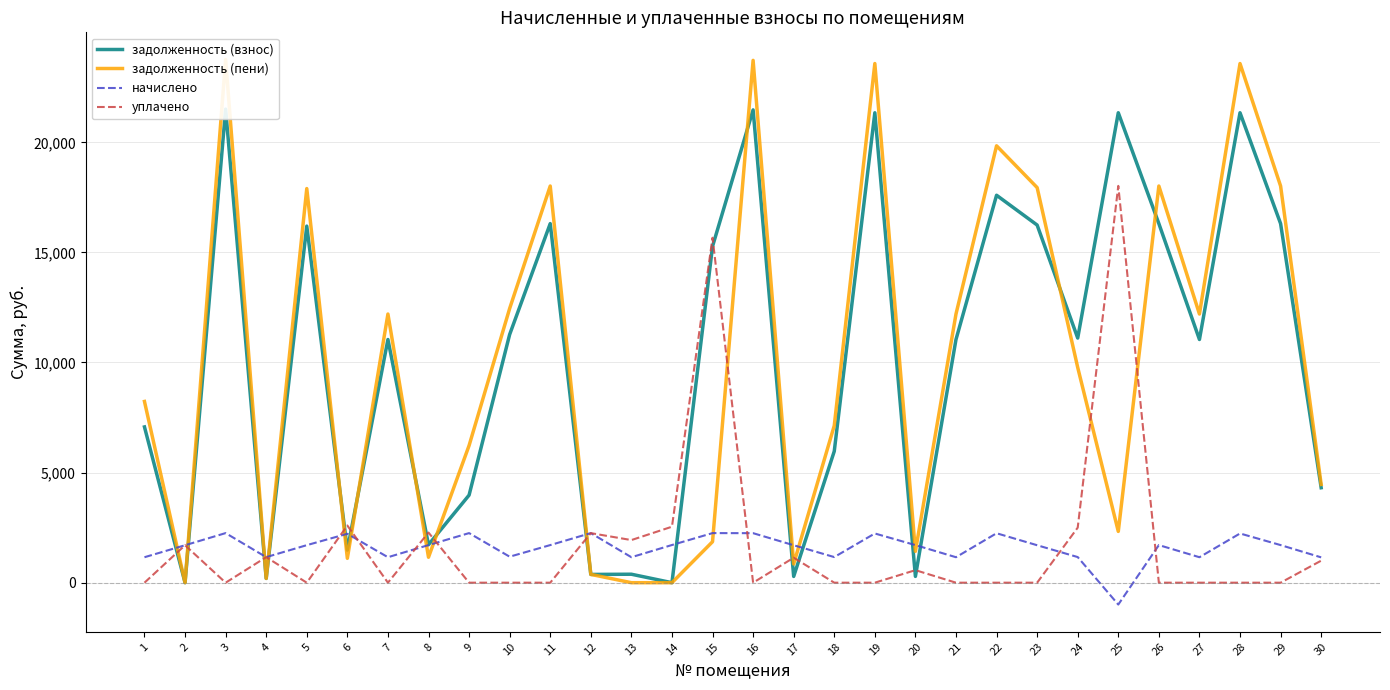

At how many categories does at least one series exceed 7447?

18